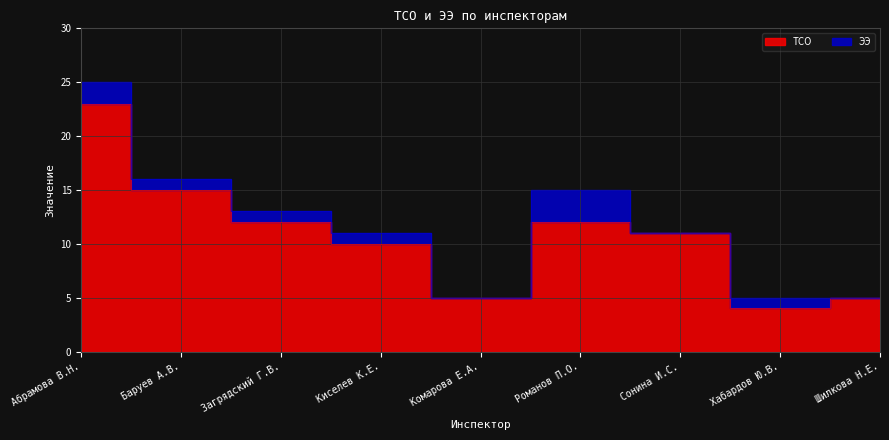

Rank the categories by value from highest to lowest.

Абрамова В.Н., Баруев А.В., Загрядский Г.В., Романов П.О., Сонина И.С., Киселев К.Е., Комарова Е.А., Шилкова Н.Е., Хабардов Ю.В.